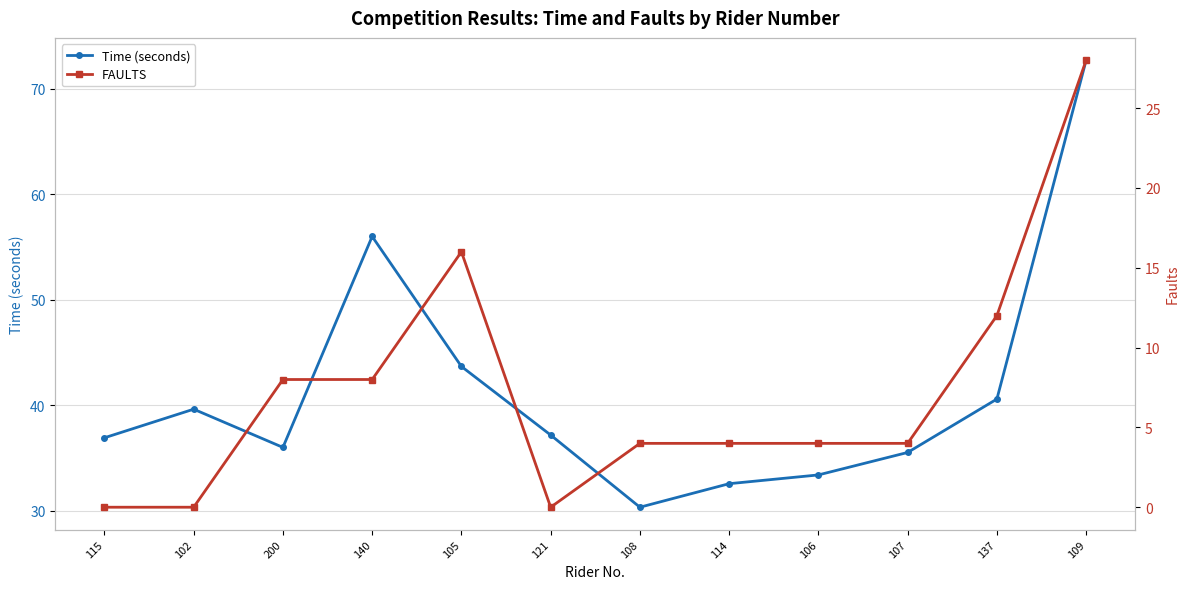

Which label corresponds to the smallest value in the chart?

115